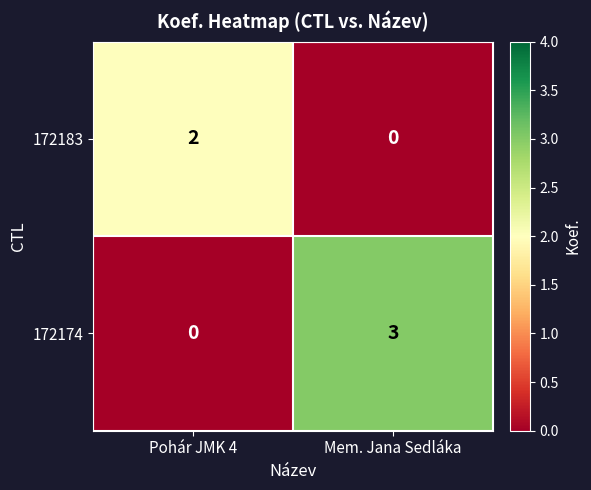

The value of 172174 at Pohár JMK 4 is -2. True or false?

False